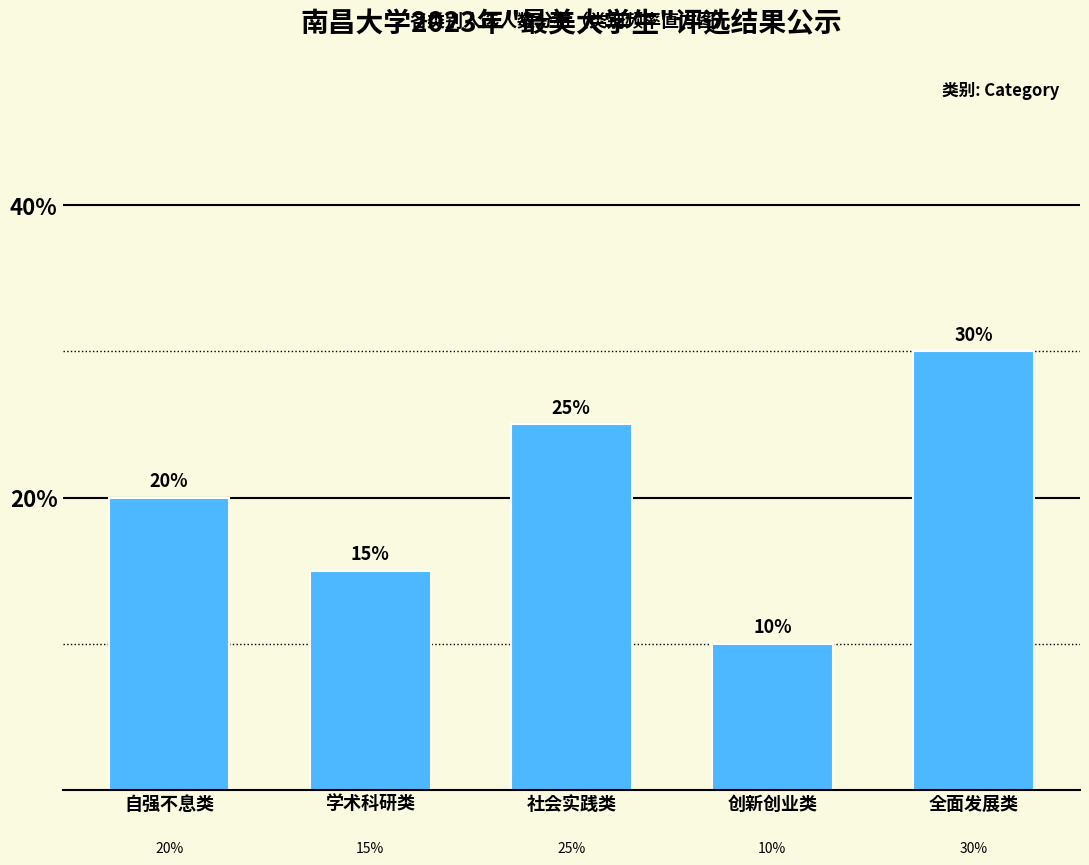

Reading right to left, list all the values displayed in this chart.

30	10	25	15	20